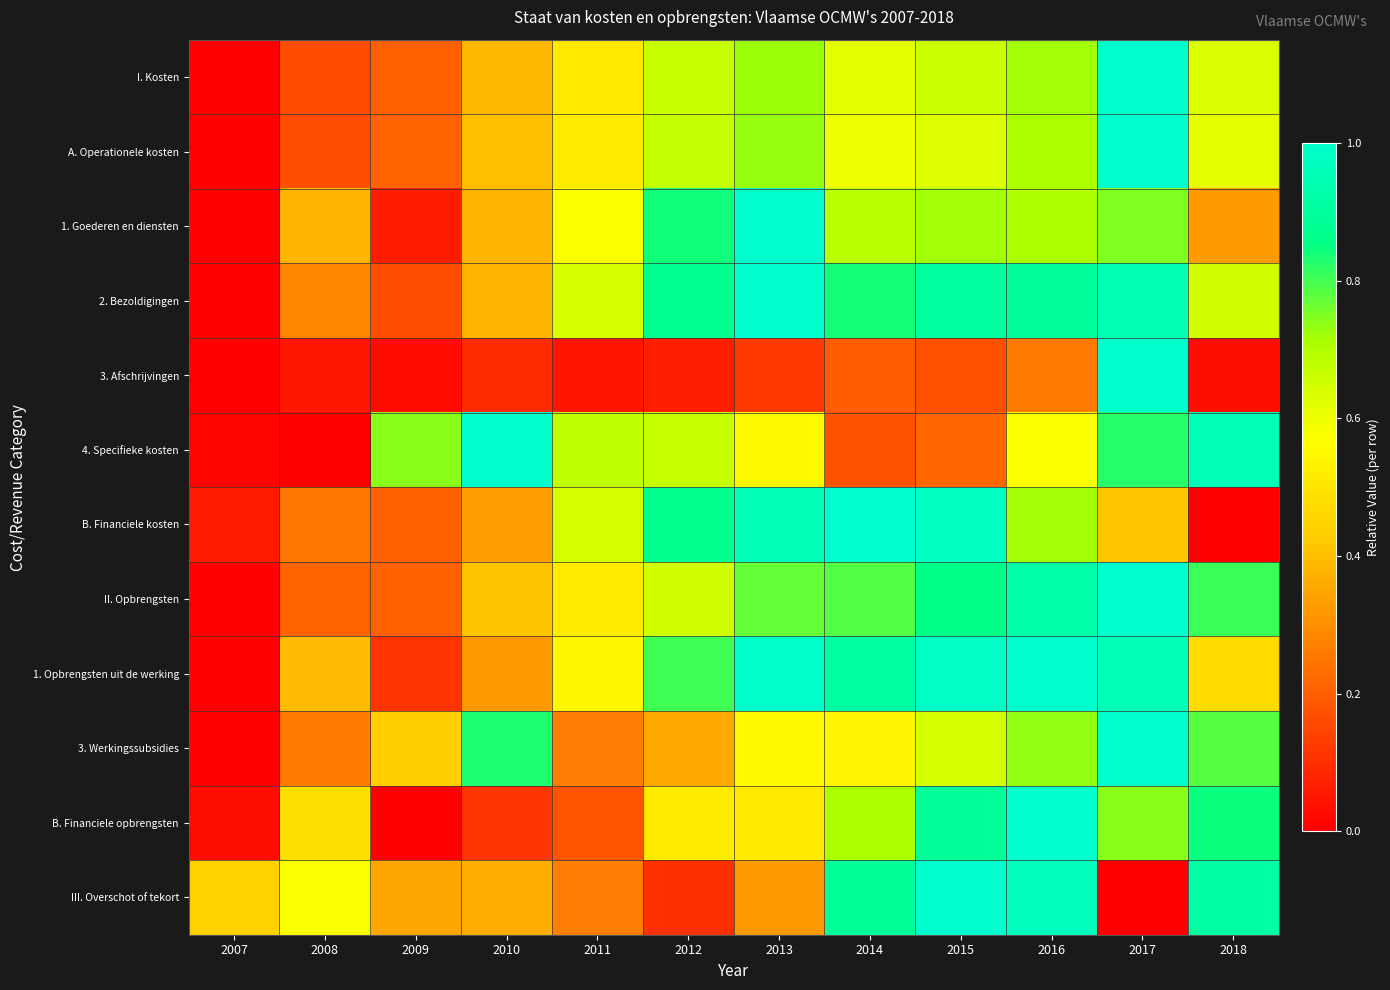

What is the maximum value shown in the chart?

1.0